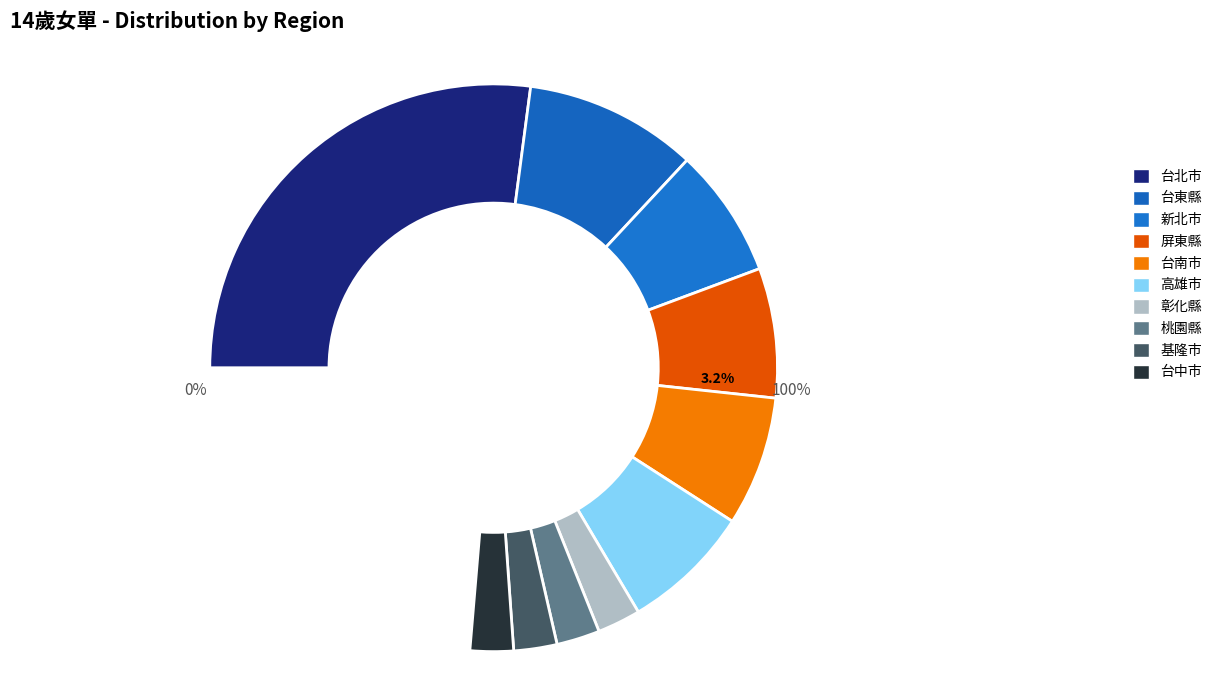

Does any single category account for the majority?

No